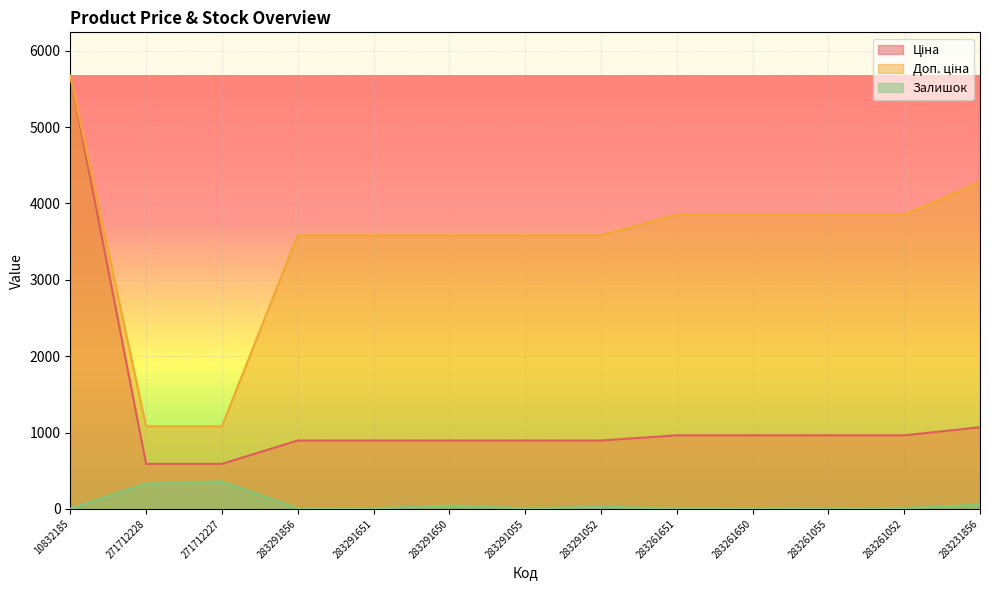

What is the difference between the highest and lowest values at 271712228?

748.7